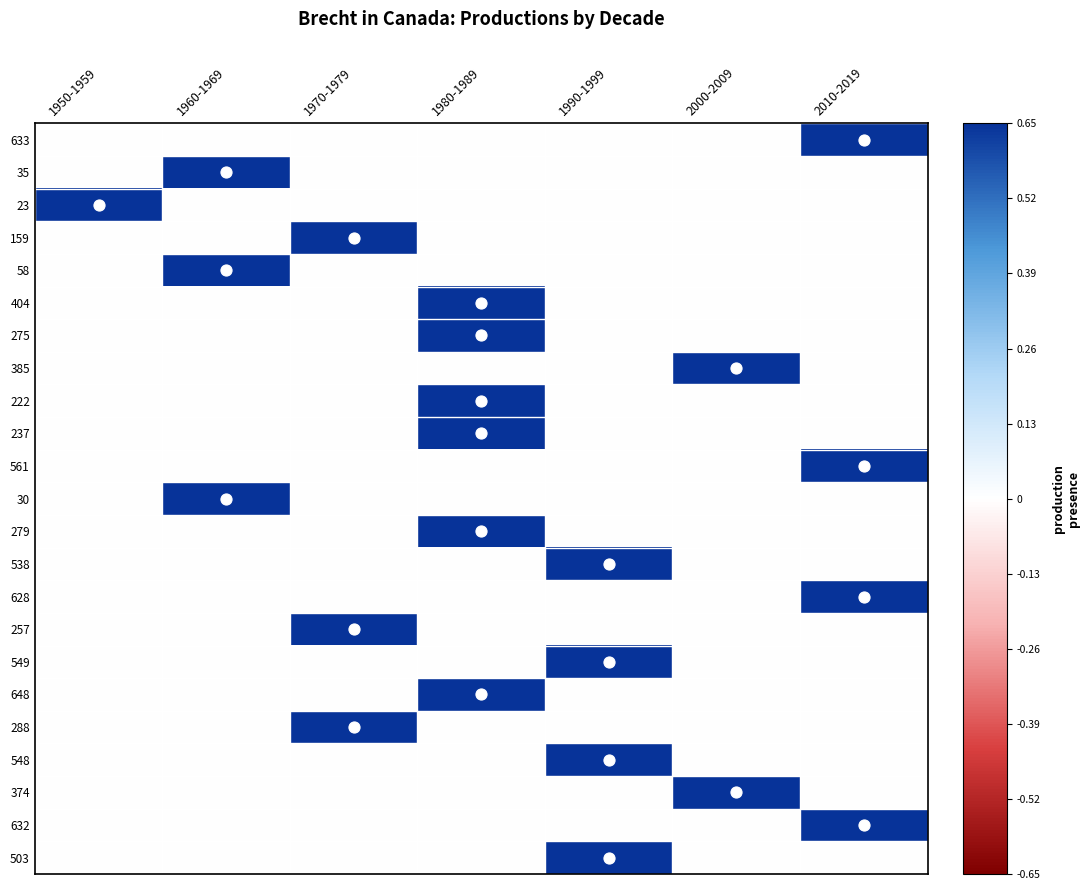

List the series in order of their peak value, highest first.

633, 35, 23, 159, 58, 404, 275, 385, 222, 237, 561, 30, 279, 538, 628, 257, 549, 648, 288, 548, 374, 632, 503